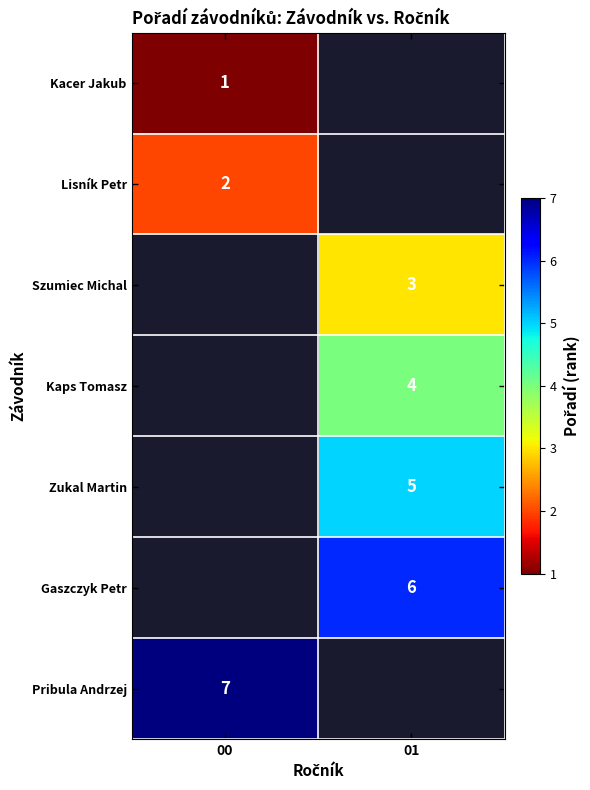

Is it true that Kacer Jakub equals 1.6 at 00?

False